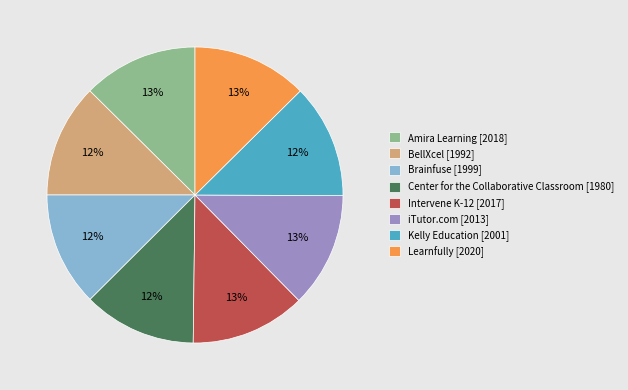

To the nearest percent, what portion does Center for the Collaborative Classroom represent?

12%